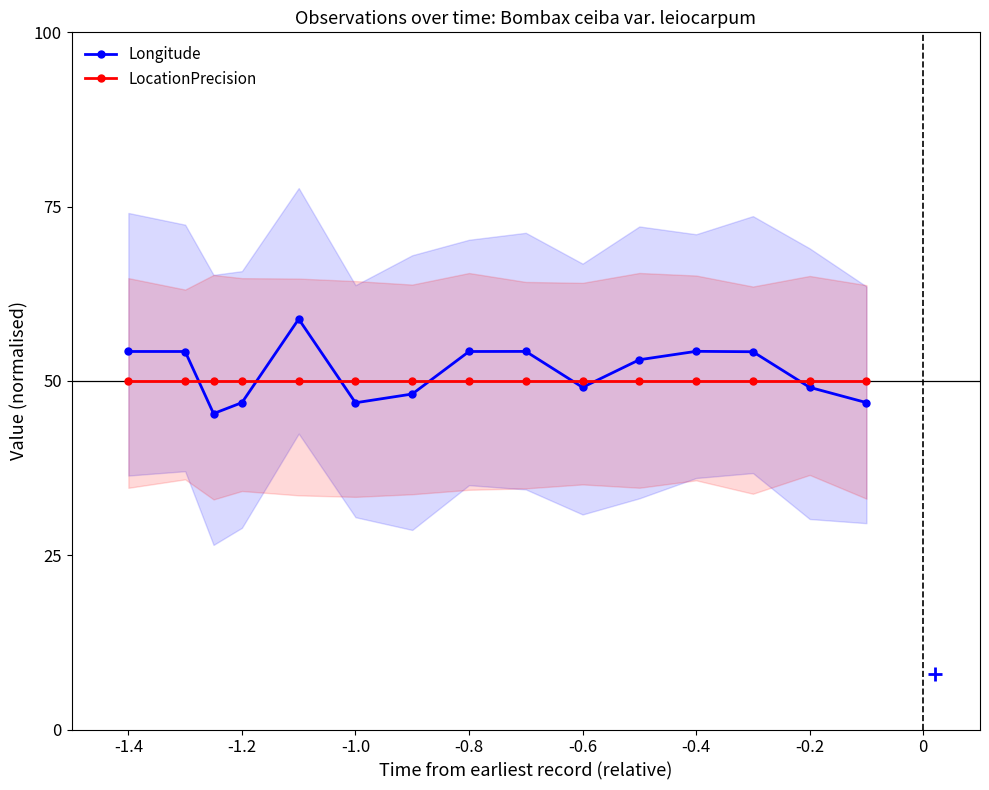

Reading left to right, transcribe all the data shown in this chart.

Longitude: 54.2	54.2	45.3	46.9	58.9	46.9	48.1	54.2	54.2	49.1	53.0	54.2	54.2	49.1	46.9
LocationPrecision: 50.0	50.0	50.0	50.0	50.0	50.0	50.0	50.0	50.0	50.0	50.0	50.0	50.0	50.0	50.0